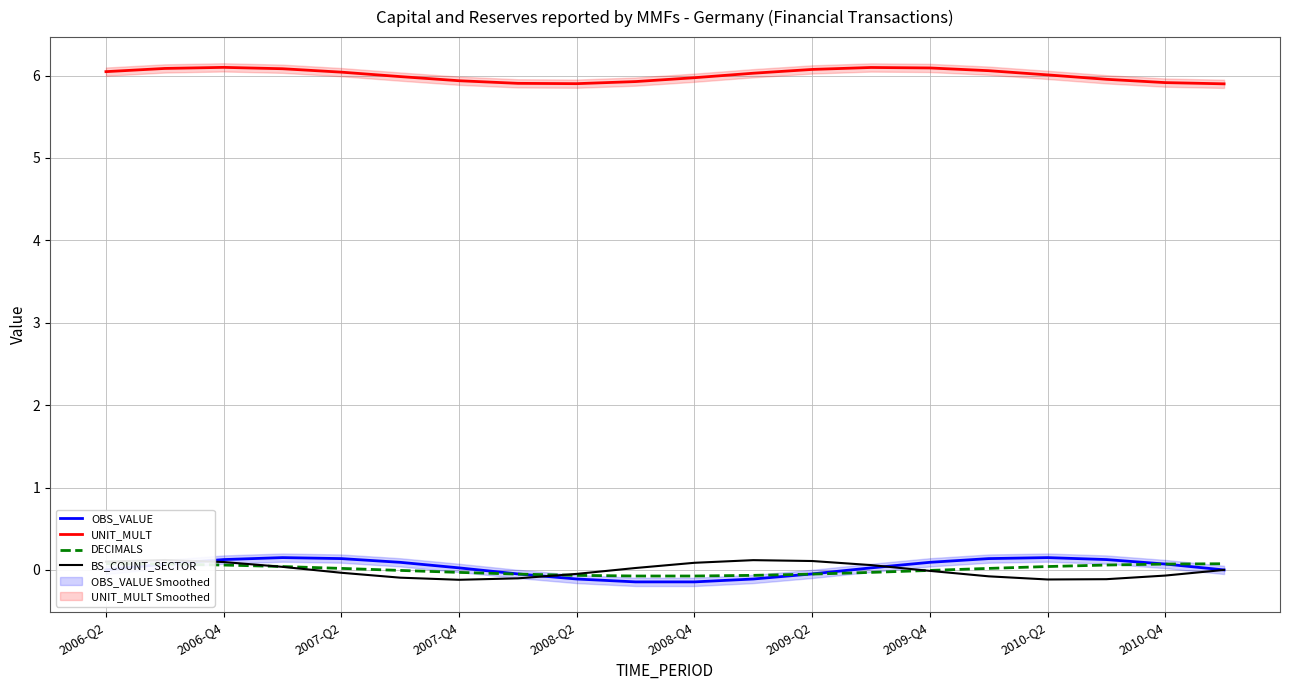

How many intersections are there between OBS_VALUE and BS_COUNT_SECTOR?

3